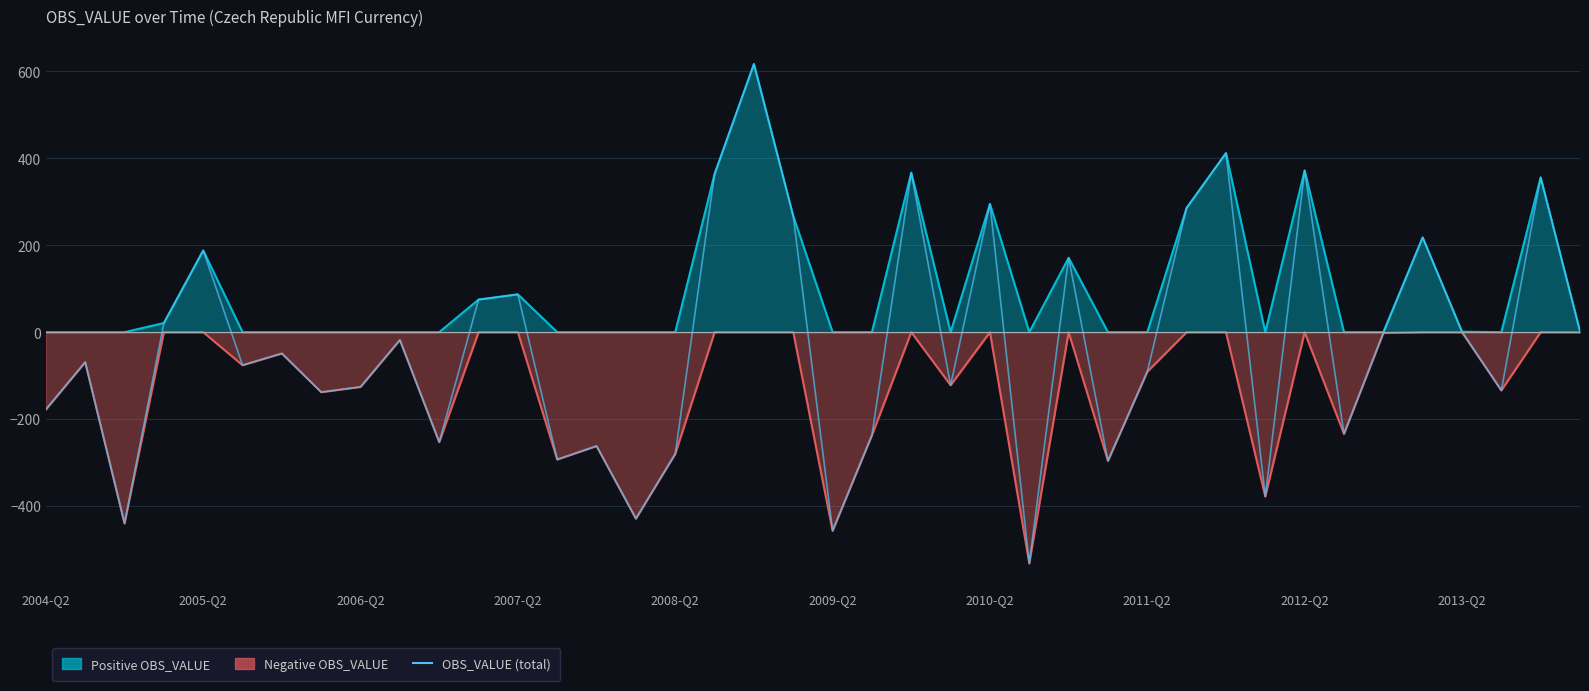

What is the sum of the values at 11 and 32?

447